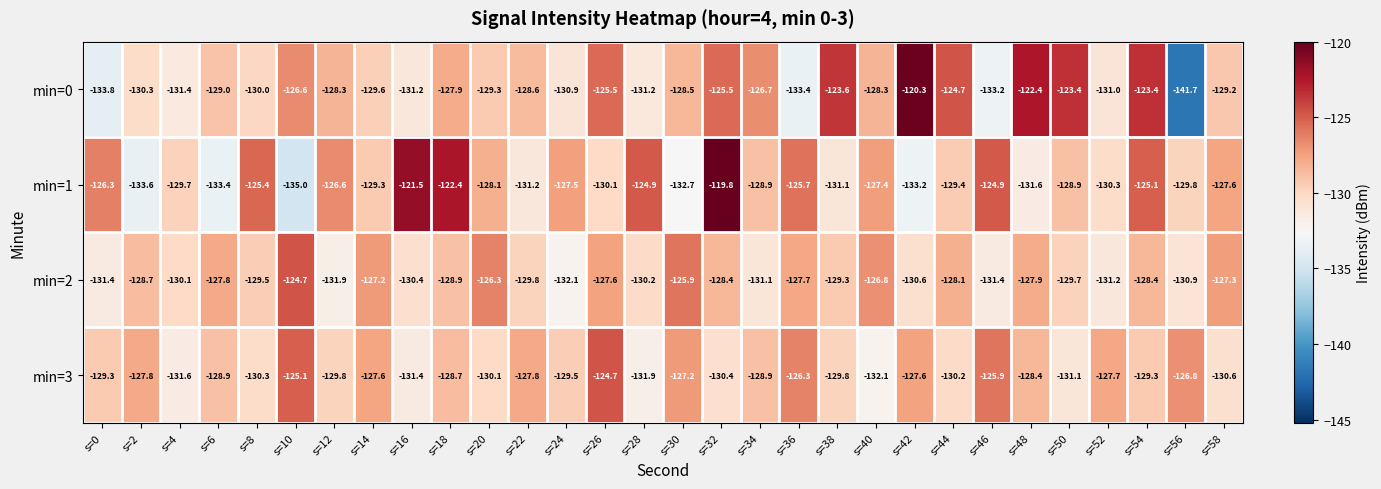

Between s=16 and s=42, which series saw the biggest shift?

min=1